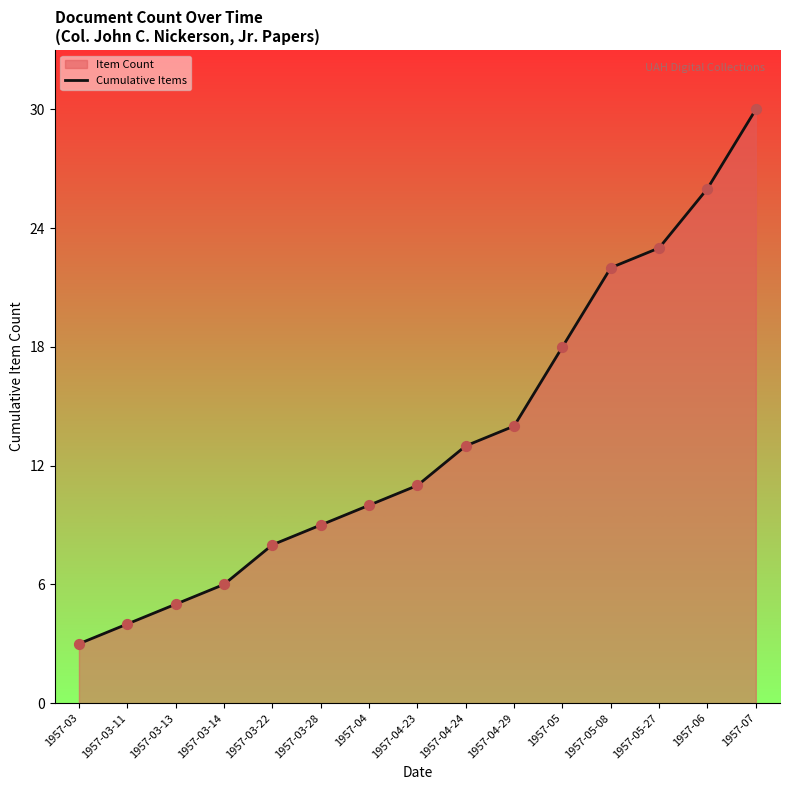

What is the ratio of the value at 1957-04-23 to the value at 1957-05-27?

0.5